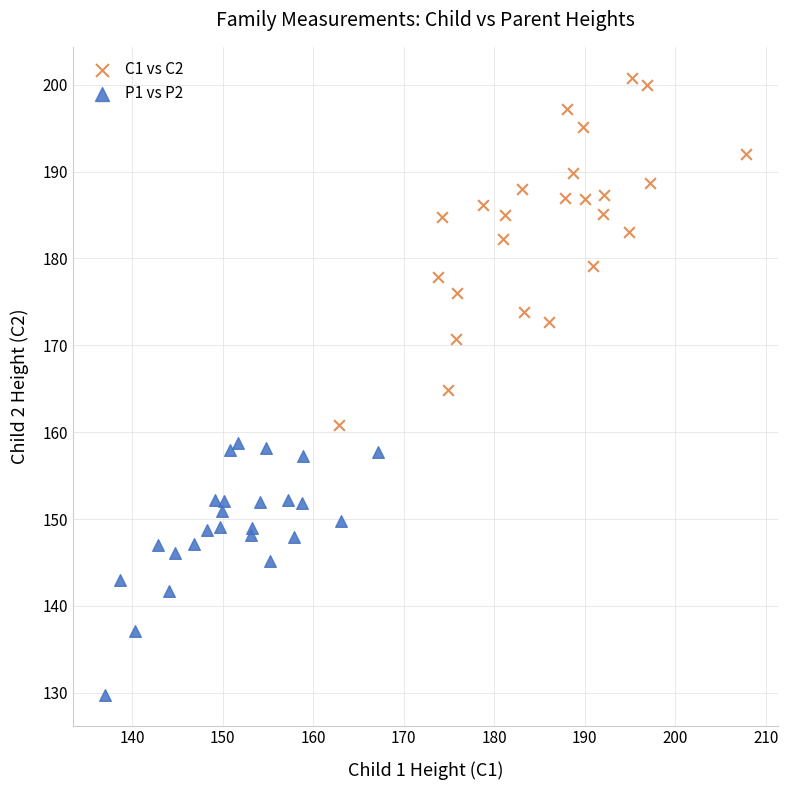

Which series reaches the minimum Y coordinate?

P1 vs P2